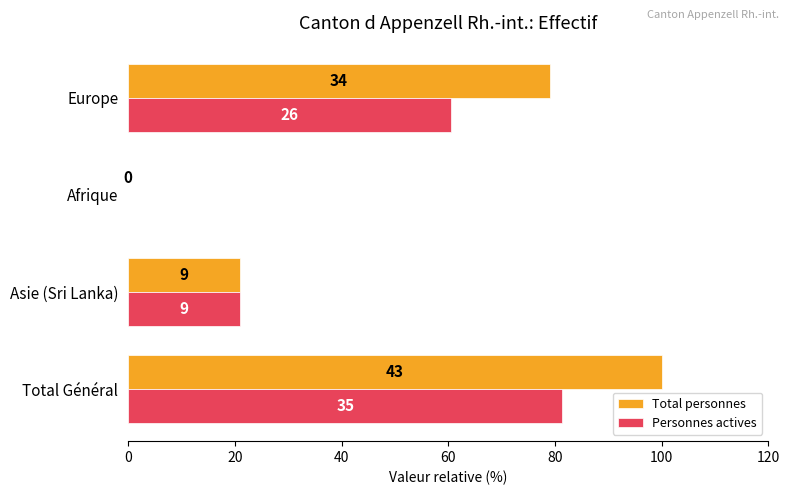

What are all the series names shown in the legend?

Total personnes, Personnes actives